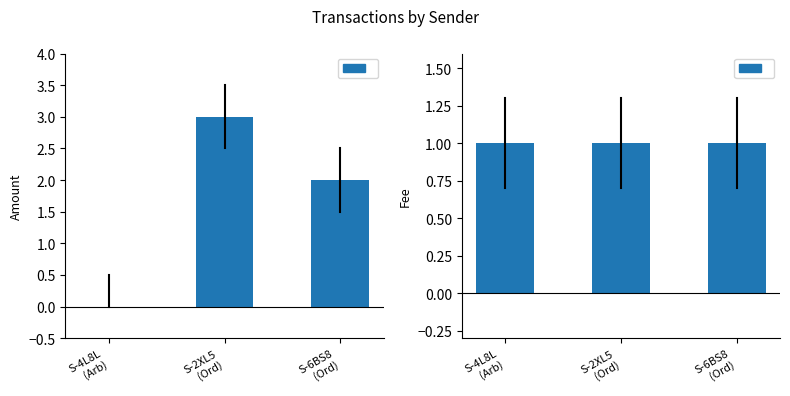

What is the total value across all series at S-2XL5
(Ord)?

4